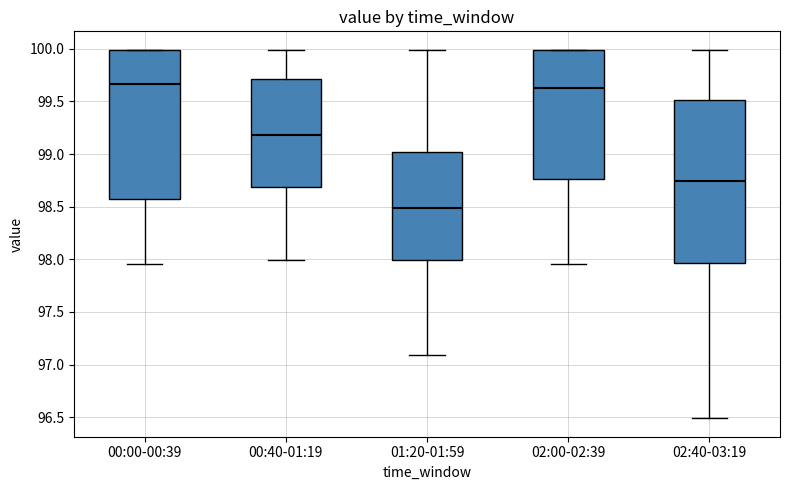

Where does the median line of the box for 01:20-01:59 sit on the y-axis? The values are not printed on the chart, so give them approximately, as read against the axis.

98.50